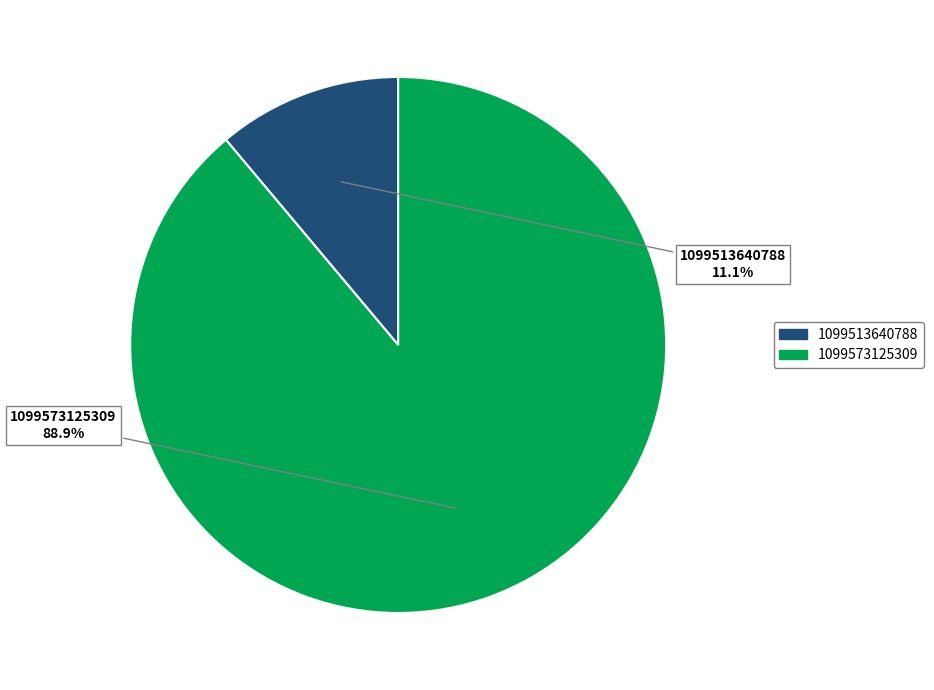

What percentage is the 1099573125309 slice, to the nearest percent?

89%